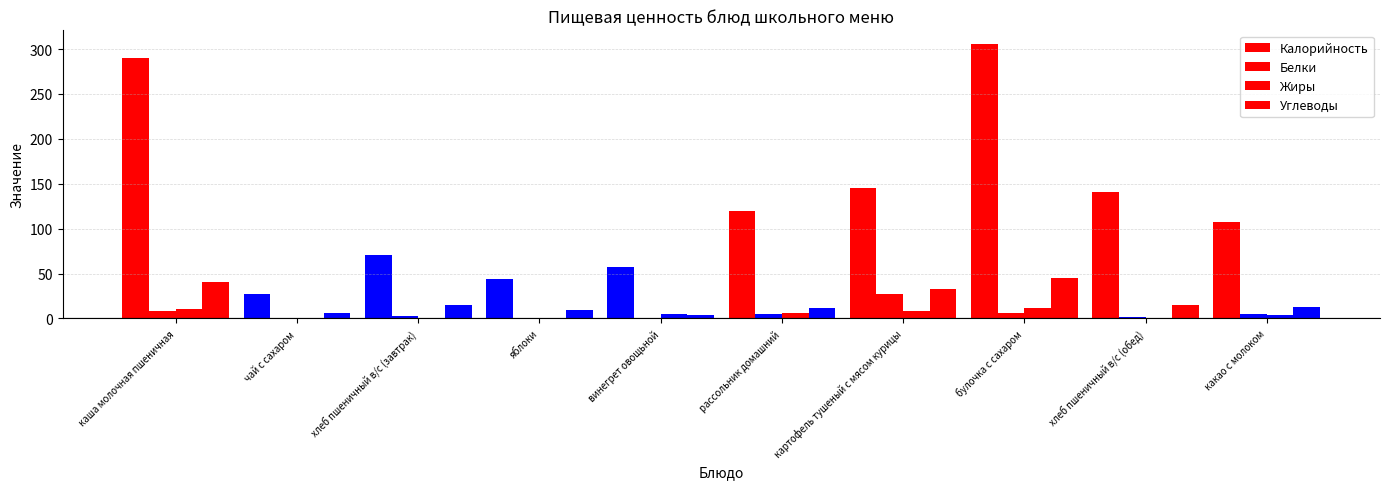

What is the label of the 3rd bar from the left?

хлеб пшеничный в/с (завтрак)